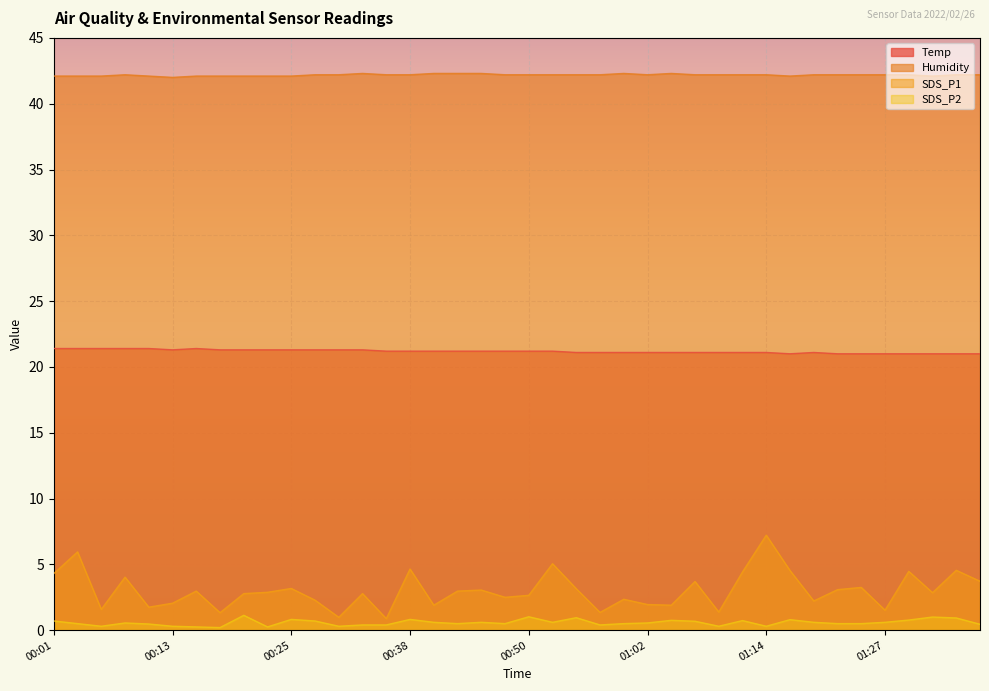

What is the value of the SDS_P1 point at the 27th from the left?

1.9